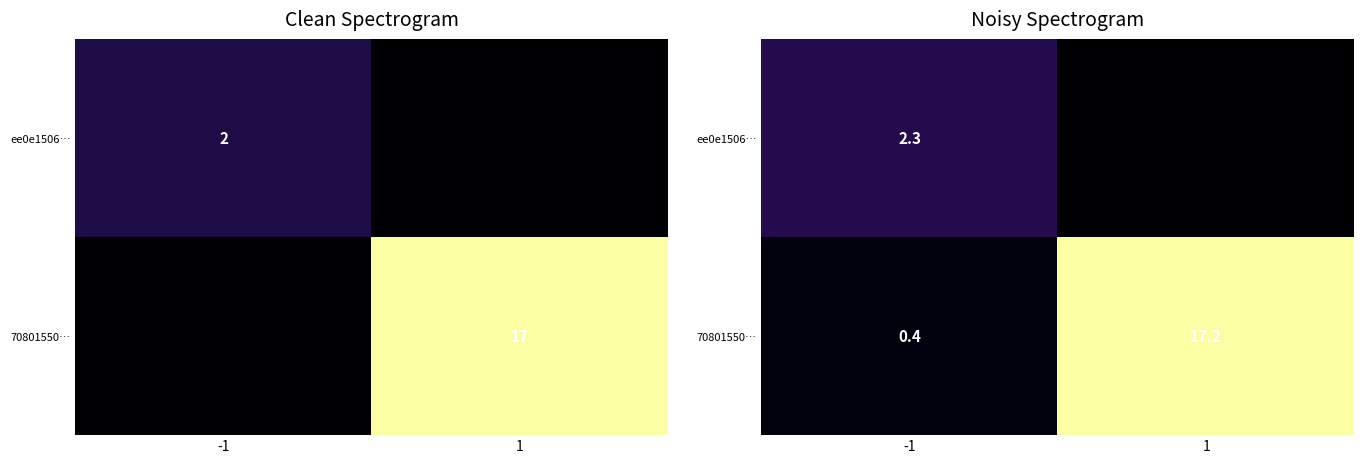

What is the average value of the ee0e1506… series?

1.1